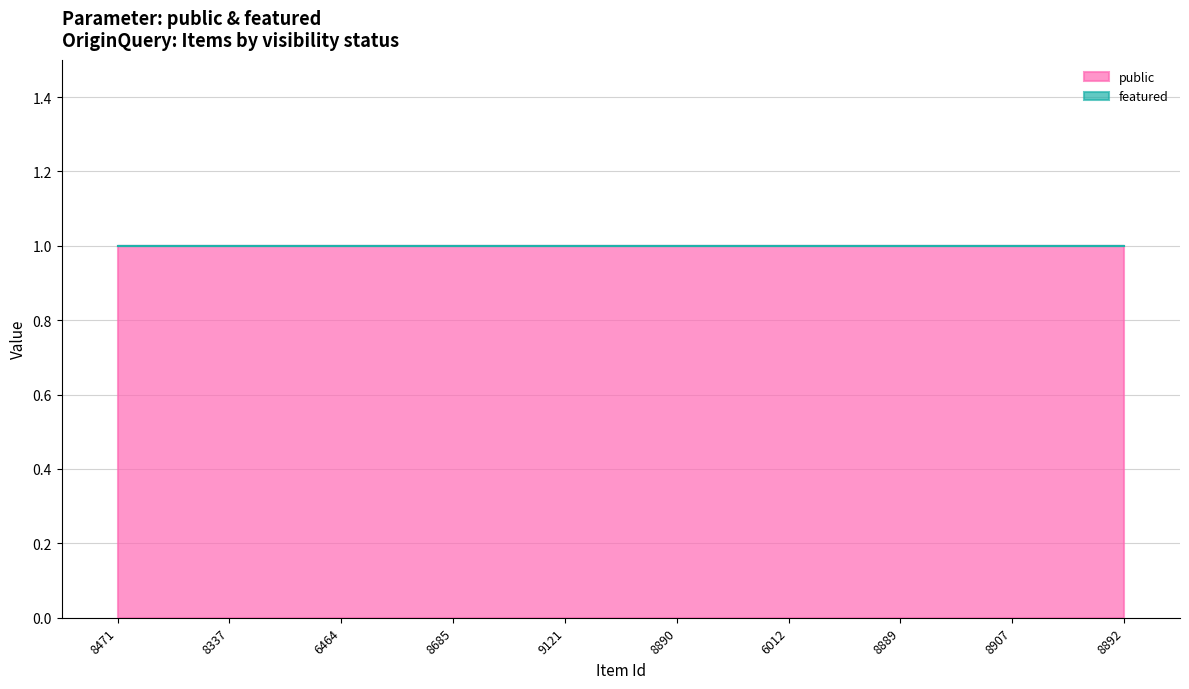

Which category has the lowest value in the public series?

8471